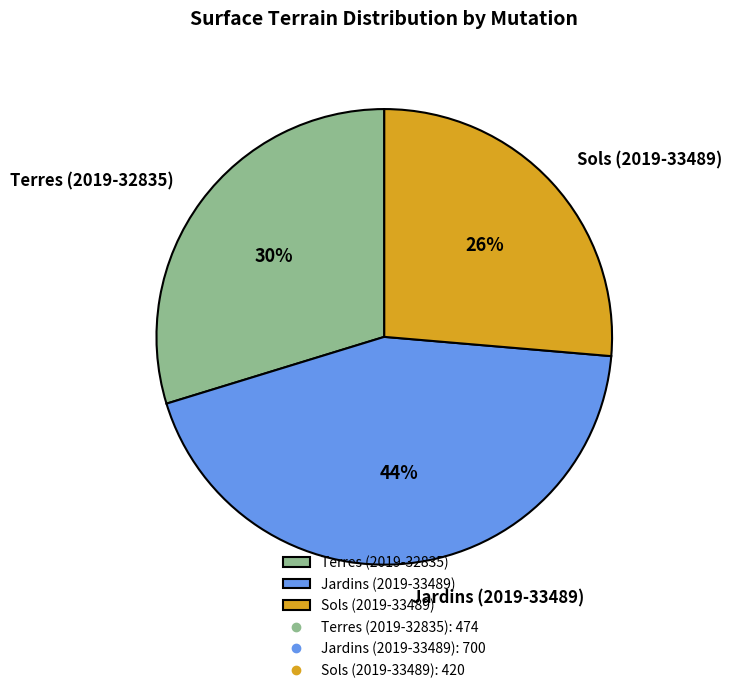

How many segments does this pie chart have?

3